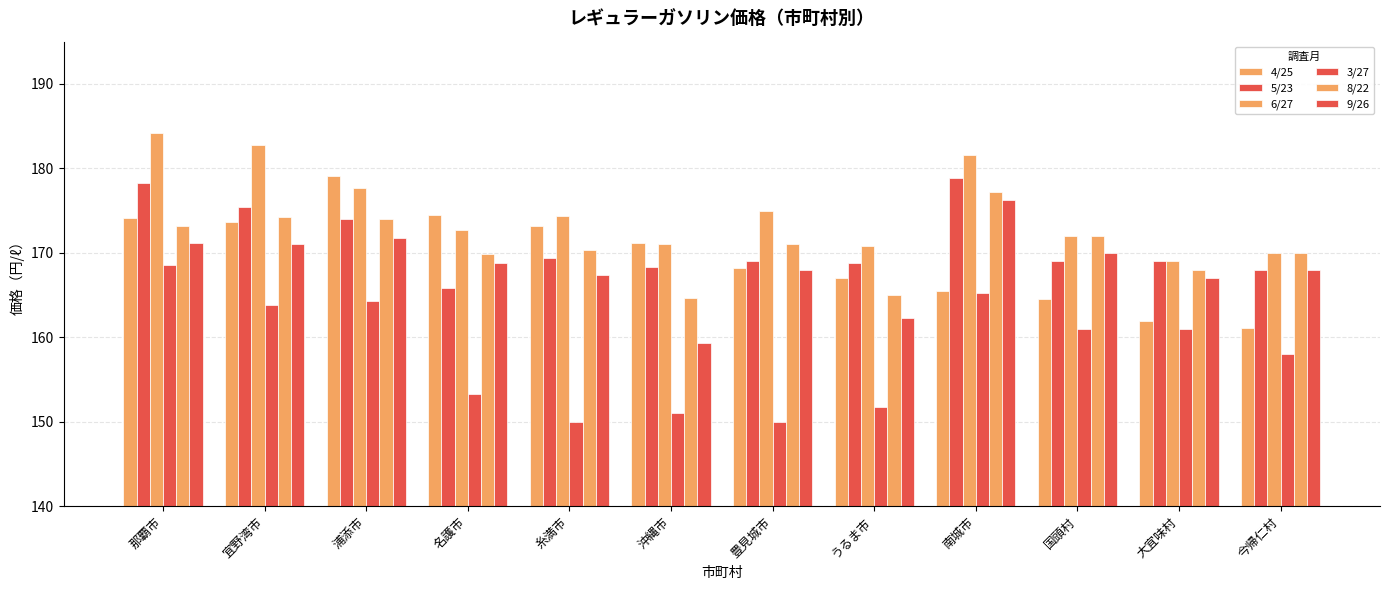

What is the label of the 12th bar from the right?

那覇市